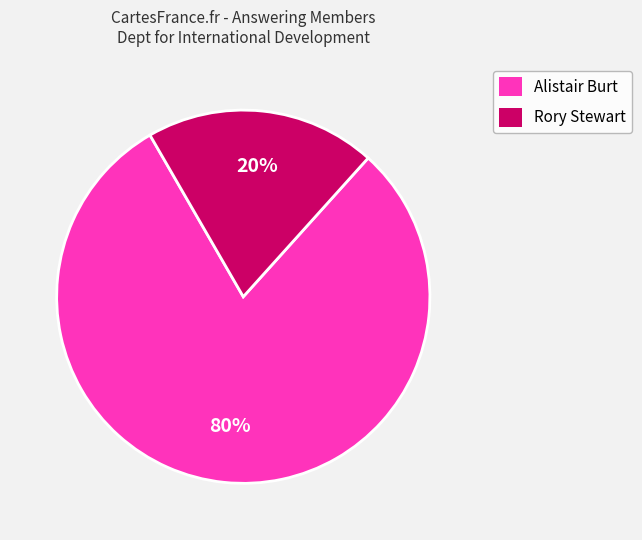

Does any single category account for the majority?

Yes